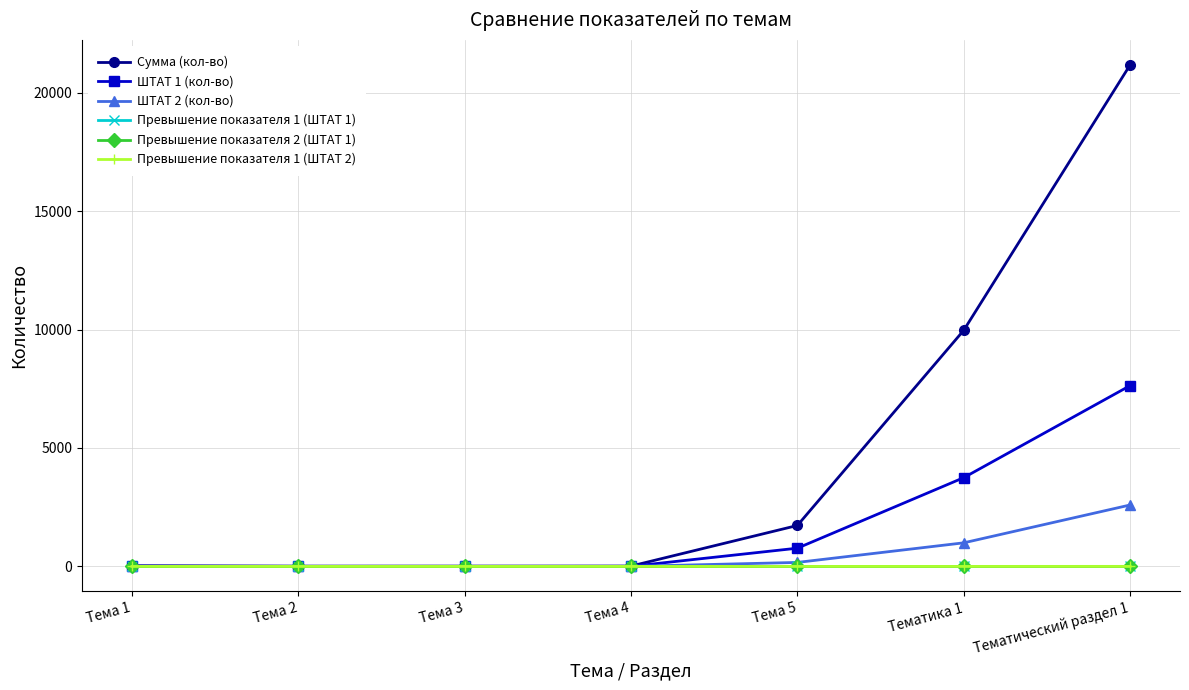

Which category has the highest value in the ШТАТ 1 (кол-во) series?

Тематический раздел 1